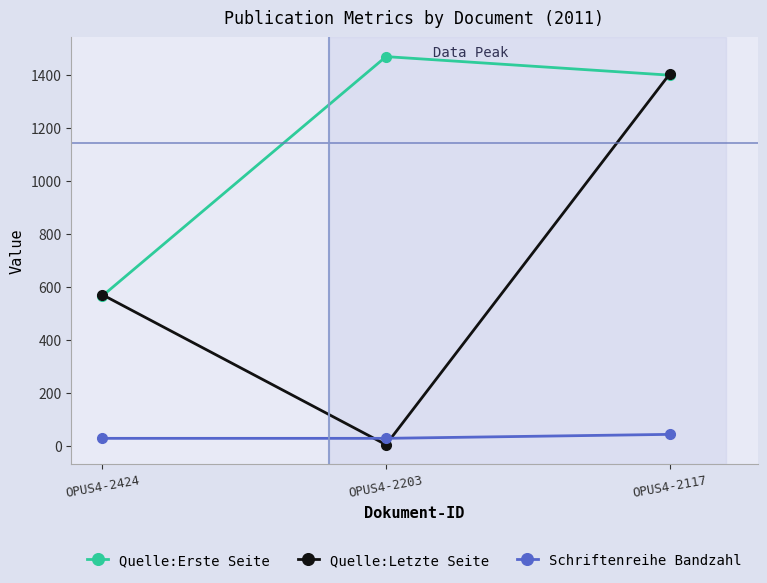

Which series changed the most between OPUS4-2203 and OPUS4-2117?

Quelle:Letzte Seite